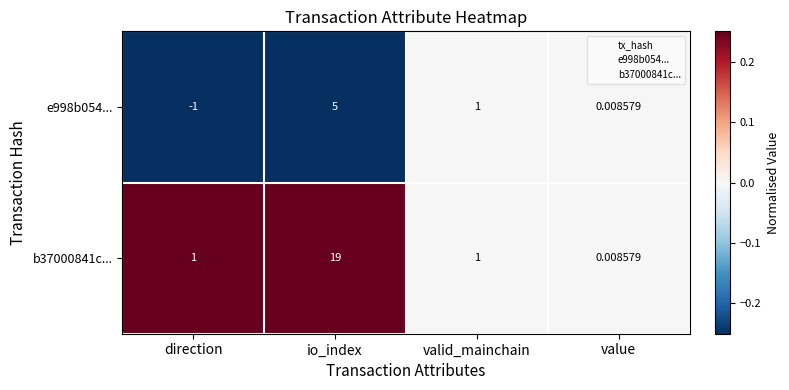

At which category is the sum across all series the highest?

io_index